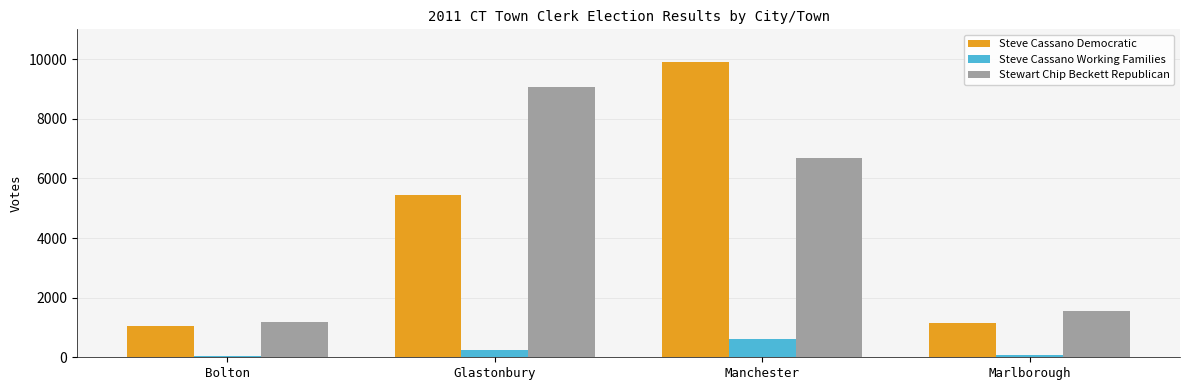

True or false: Steve Cassano Democratic has a value of 1166 at Marlborough.

True